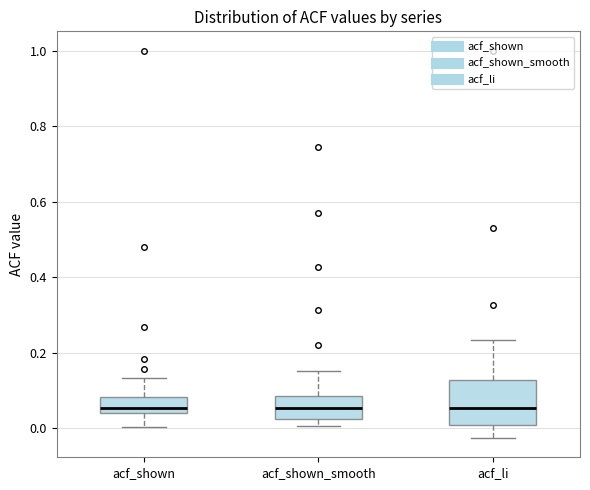

Reading left to right, read every box against the y-axis: the position of its median line, the range the box covers, and the ends of its whiskers. The values are not printed on the chart, so give them approximately, as read against the axis.

acf_shown: median 0.06, box 0.04 to 0.08, whiskers 0.00 to 0.14
acf_shown_smooth: median 0.06, box 0.02 to 0.08, whiskers 0.00 to 0.16
acf_li: median 0.06, box 0.00 to 0.12, whiskers -0.02 to 0.24